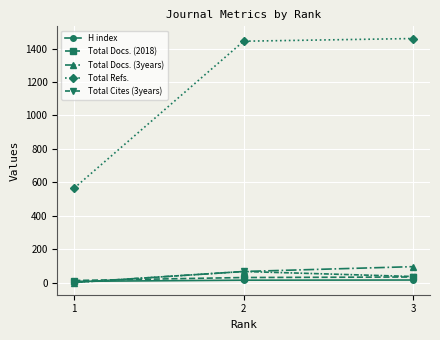

Between 1 and 2, which series saw the biggest shift?

Total Refs.